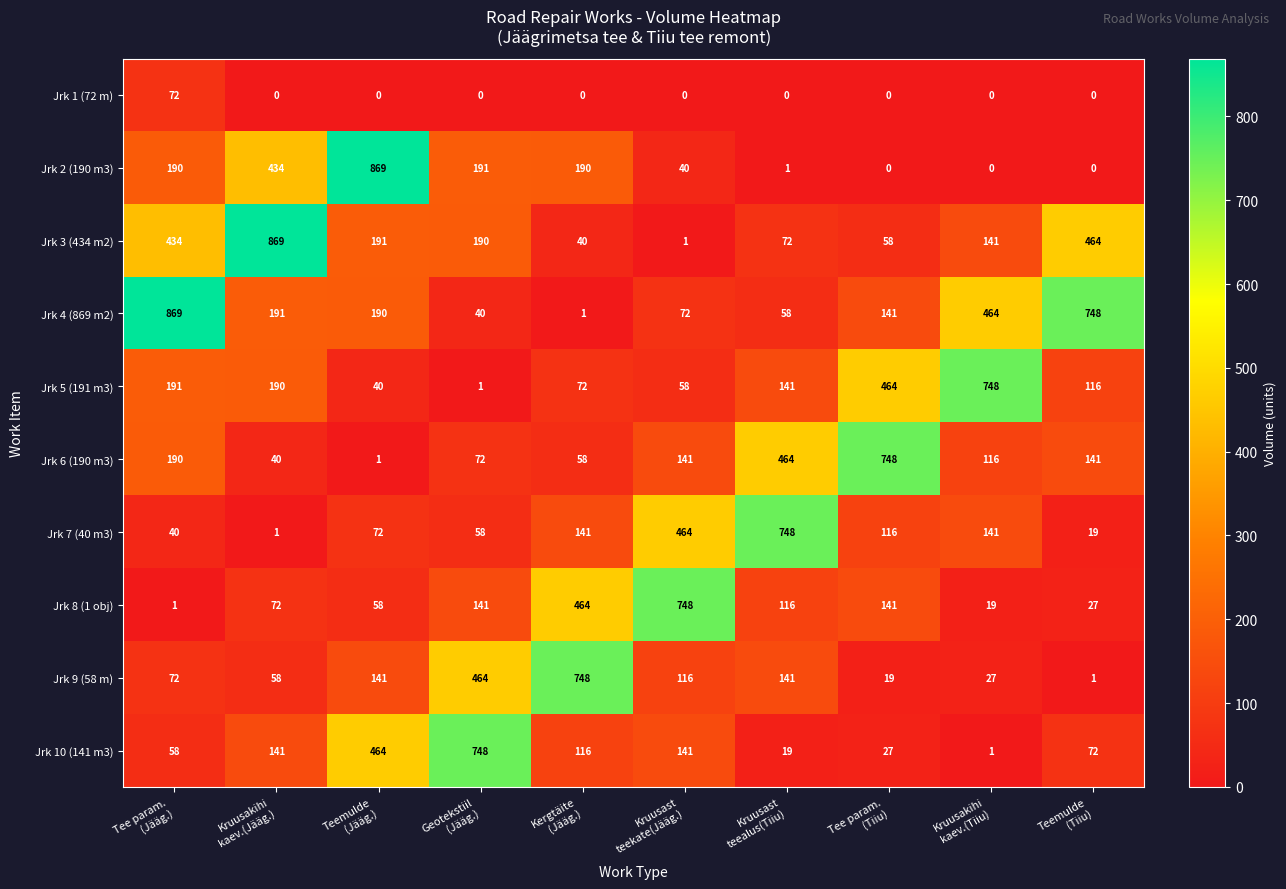

What is the highest value of the Jrk 3 (434 m2) series?

869